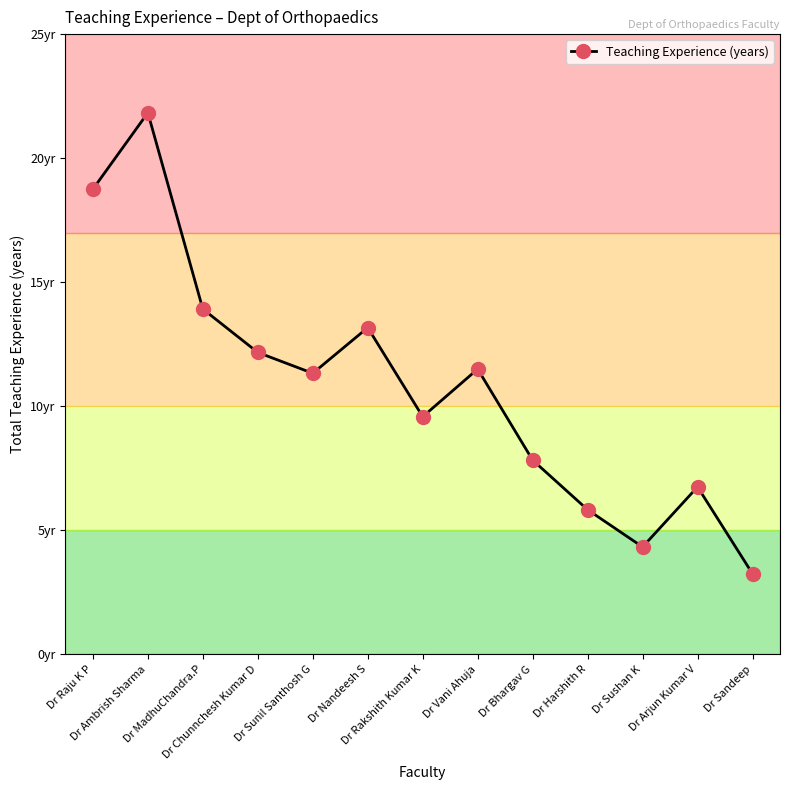

How many interior local peaks (higher than both neighbors) does the data have?

4